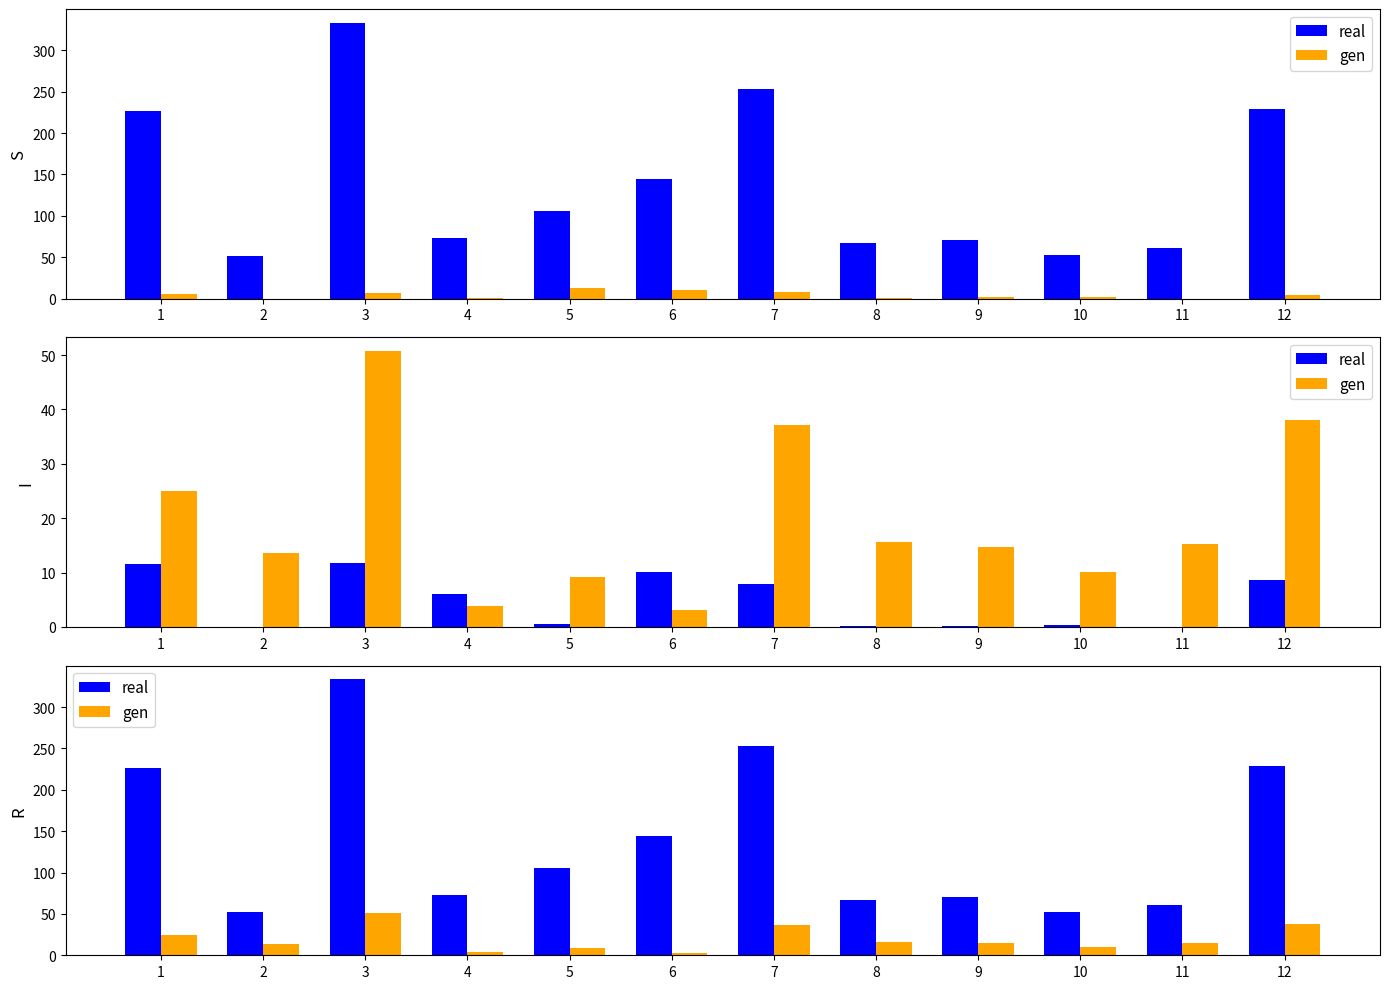

How many values in the real series are below 105?

6